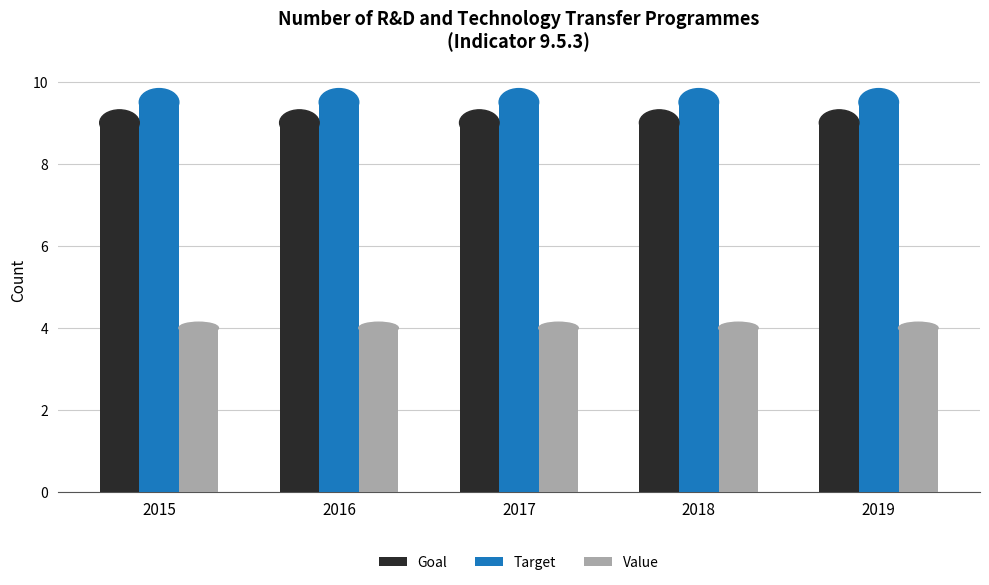

Rank the series at 2019 from lowest to highest value.

Value, Goal, Target